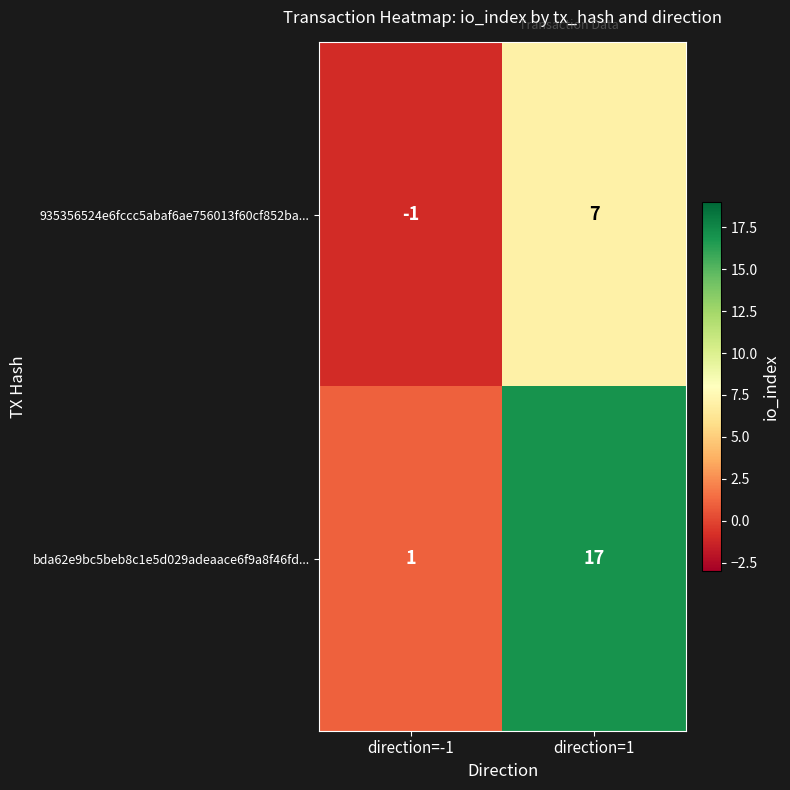

What is the sum of the bda62e9bc5beb8c1e5d029adeaace6f9a8f46fd... values at direction=-1 and direction=1?

18